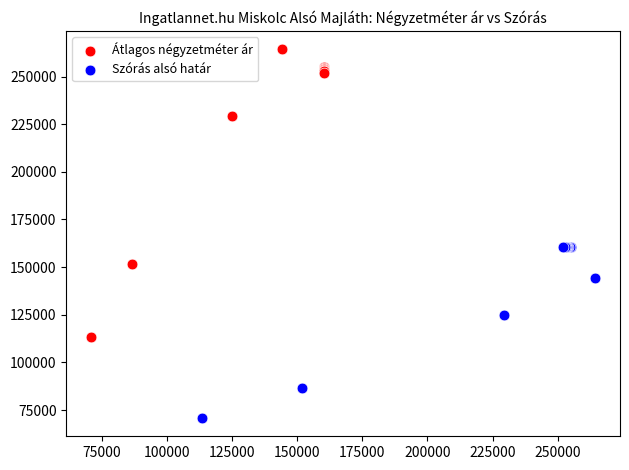

Which series contains the lowest Y value?

Szórás alsó határ